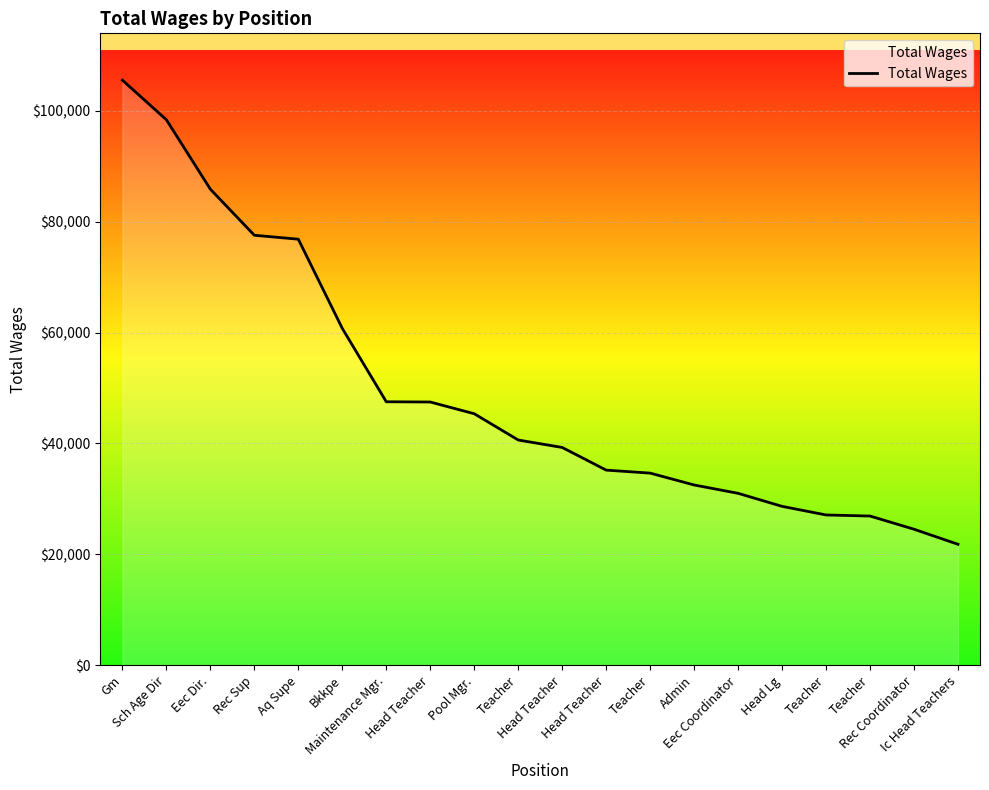

Reading left to right, transcribe all the data shown in this chart.

105504	98364	85844	77541	76829	60748	47519	47475	45362	40625	39282	35197	34656	32517	31011	28664	27113	26918	24538	21824